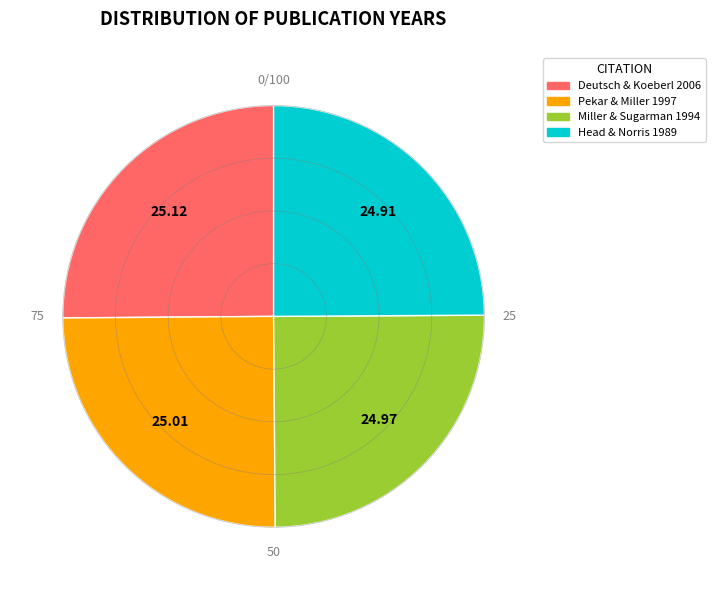

Does Head & Norris 1989 represent more than half of the total?

No